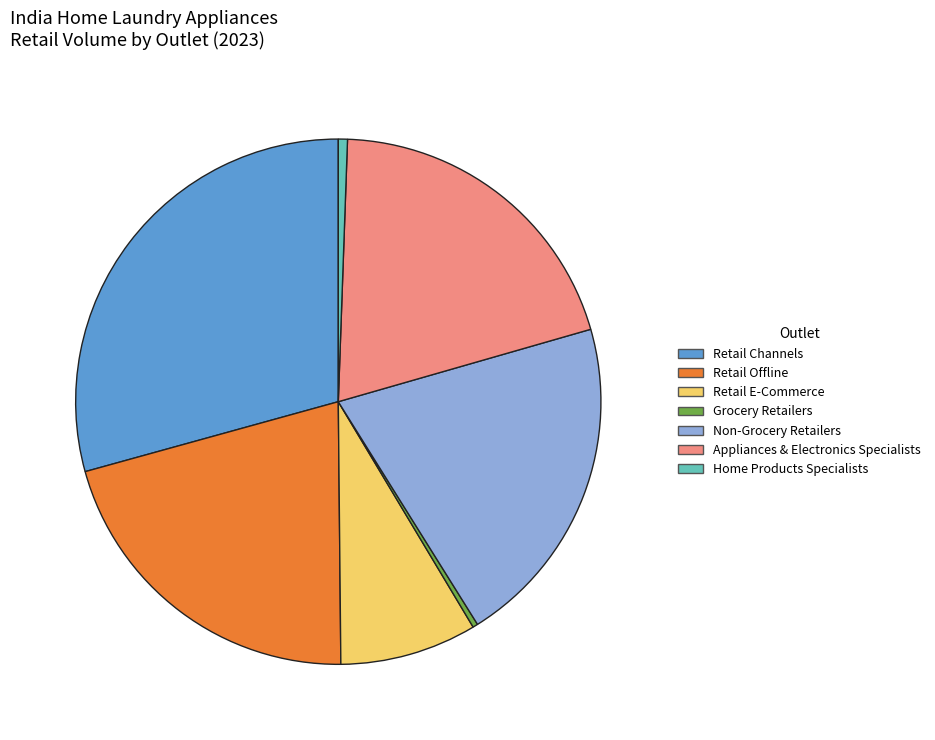

What is the largest slice in the pie chart?

Retail Channels